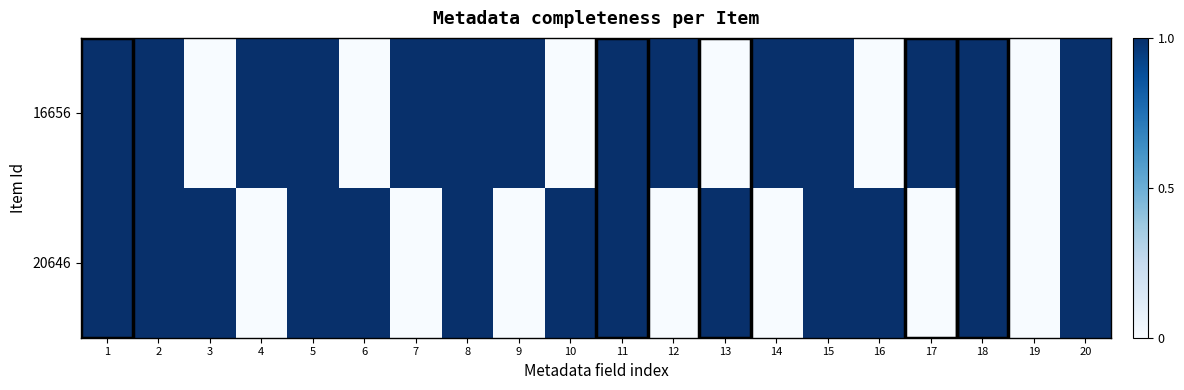

What is the greatest value displayed?

1